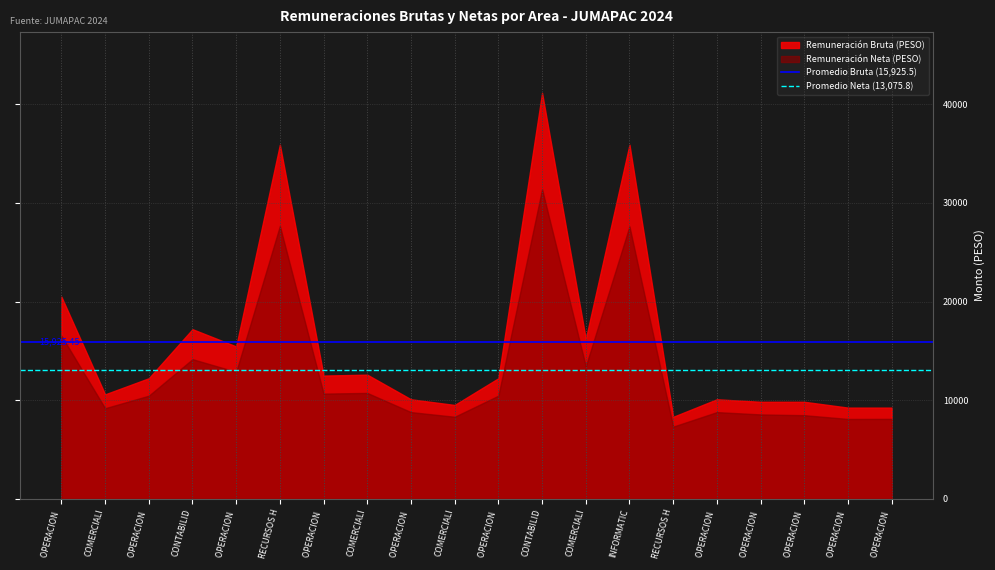

What position from the left is COMERCIALI?

2